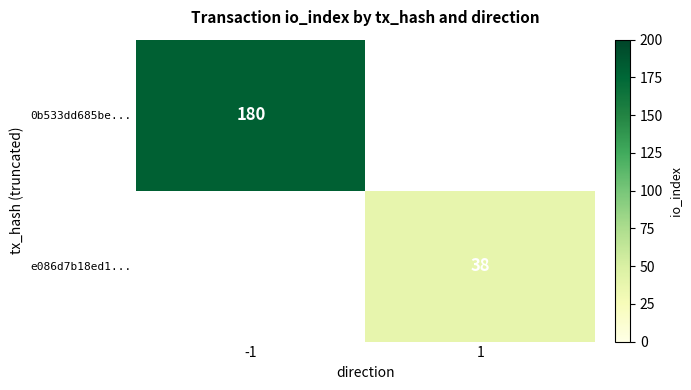

Which category has the highest value across all series?

-1